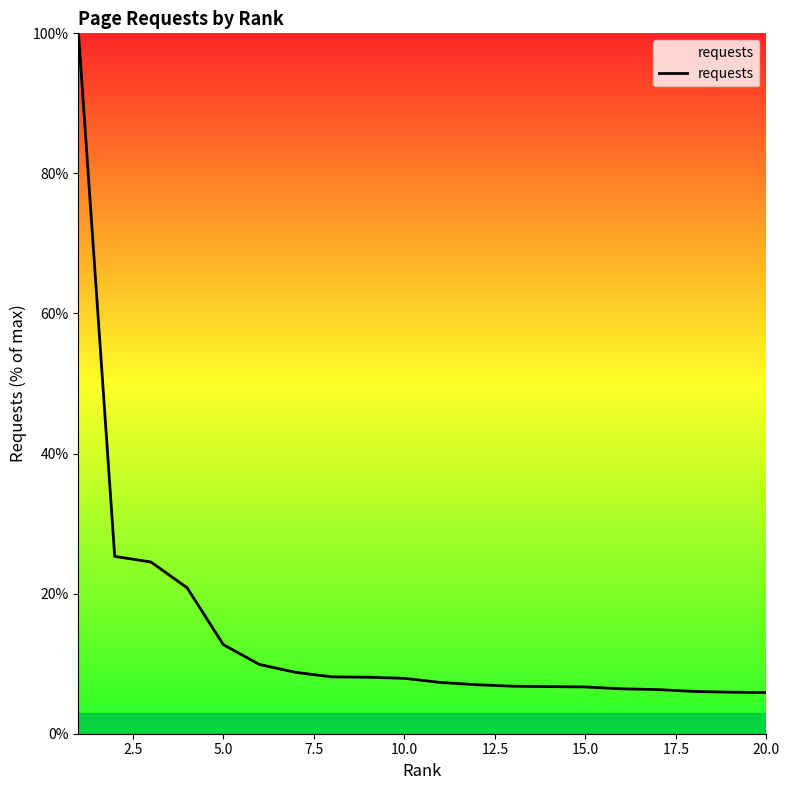

What is the difference between the maximum and minimum values?

94.1